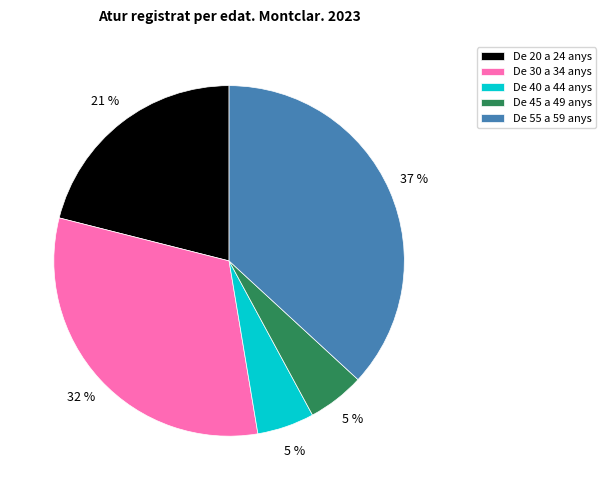

Between De 30 a 34 anys and De 20 a 24 anys, which is larger?

De 30 a 34 anys